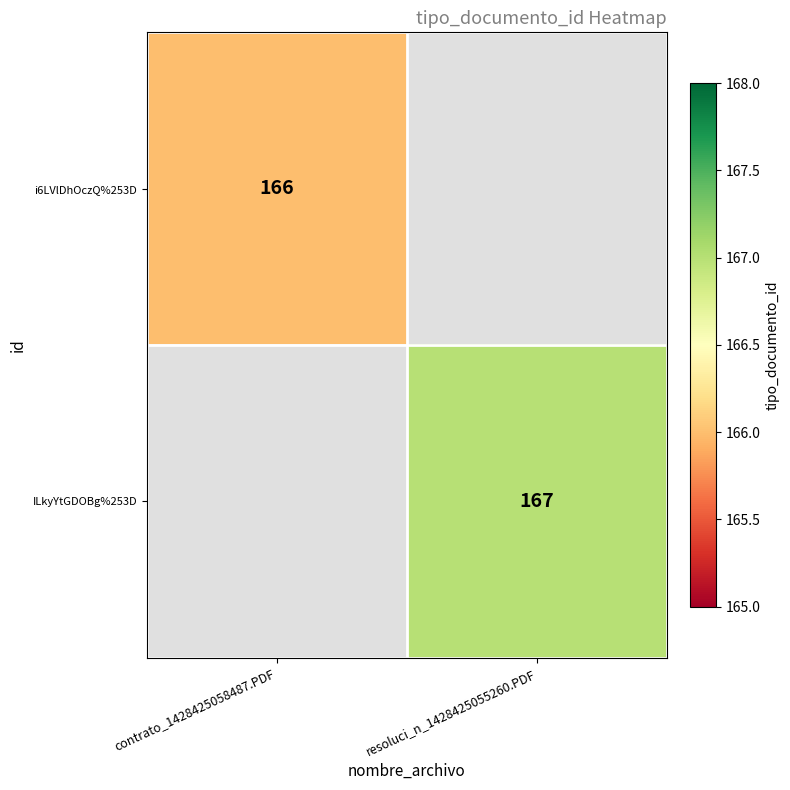

How many distinct data groups are displayed?

2